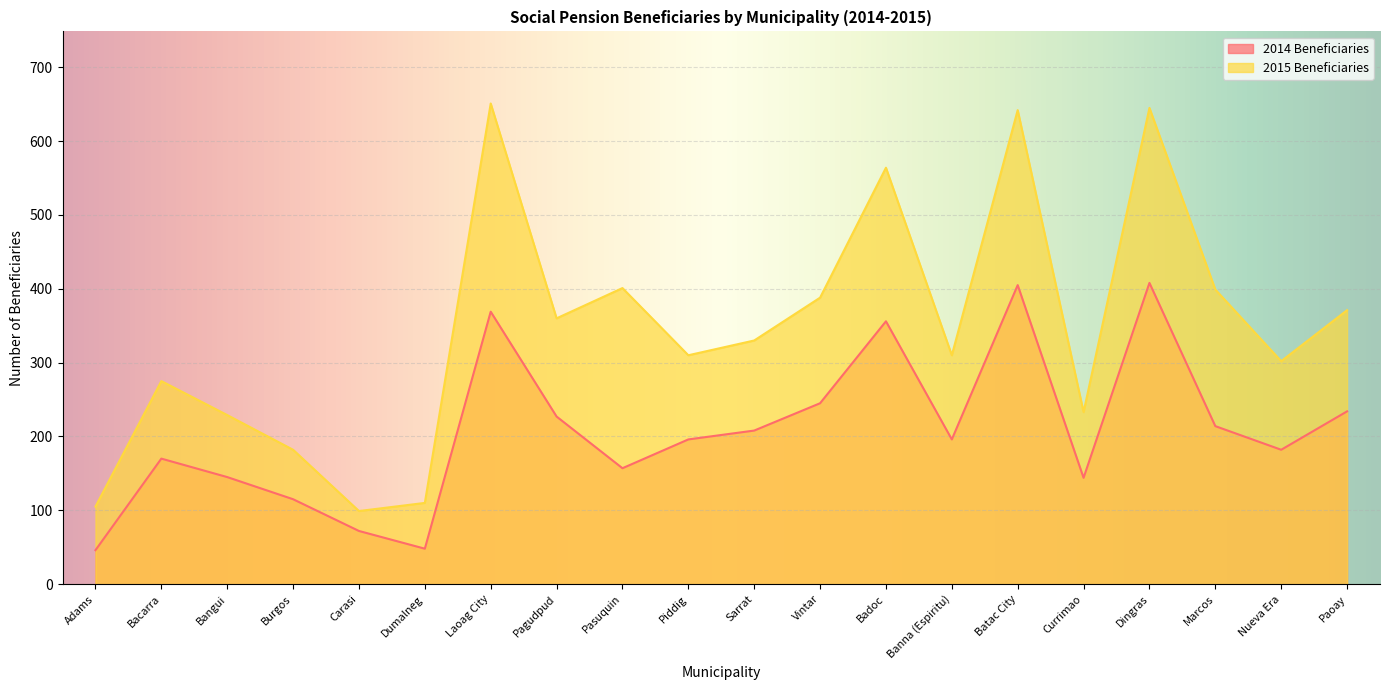

How many lines are shown in the chart?

2